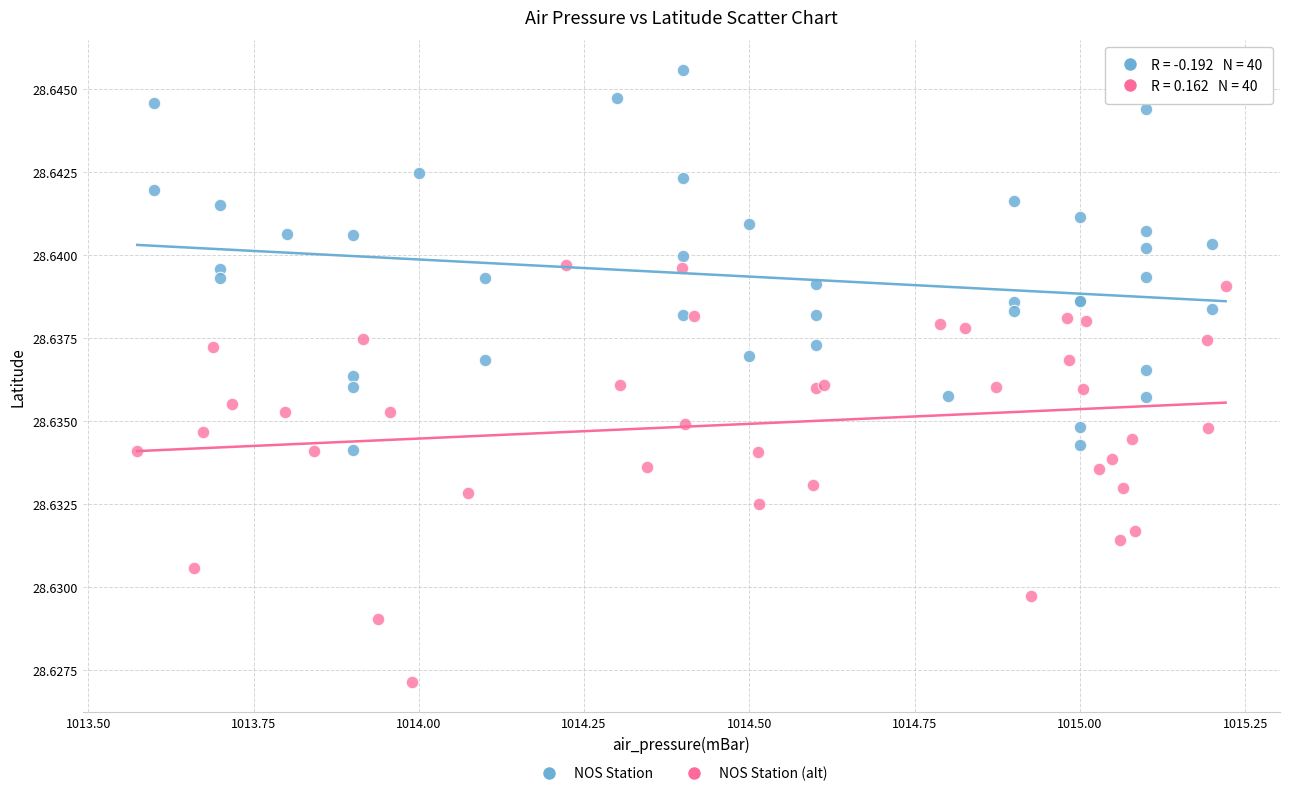

Which series reaches the maximum Y coordinate?

NOS Station